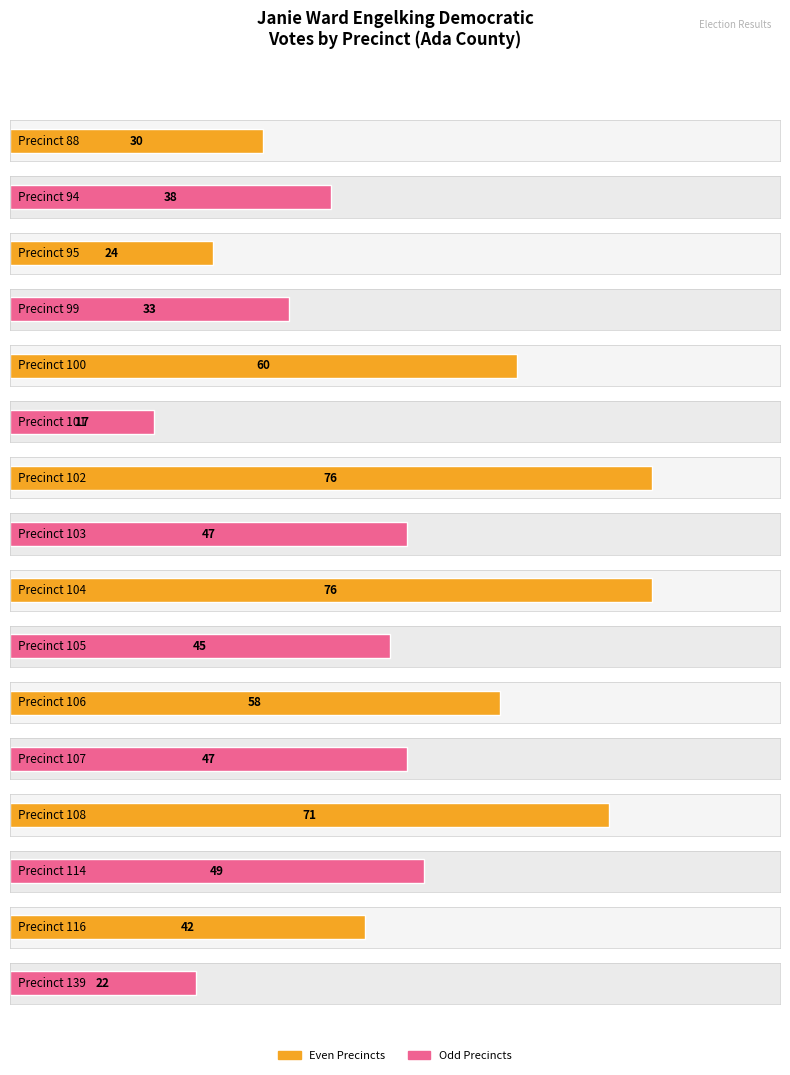

What is the smallest value displayed?

17